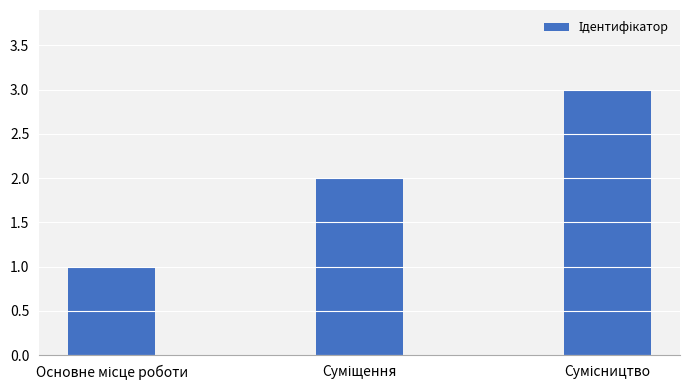

Reading left to right, extract all data points from this chart.

1	2	3